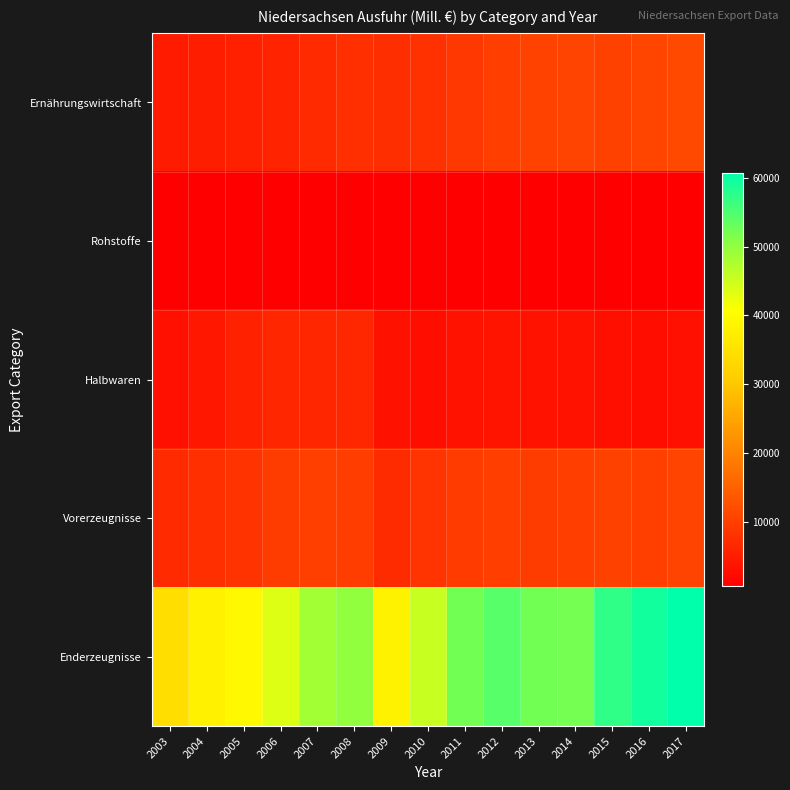

How many distinct data groups are displayed?

5